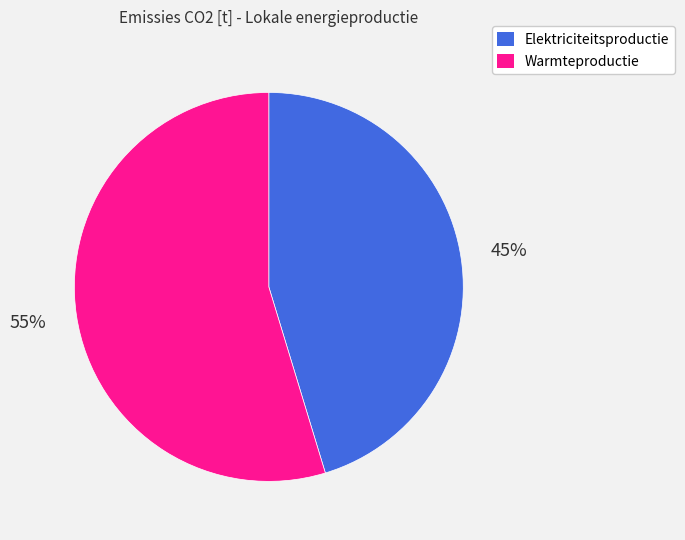

Which has a higher value, Warmteproductie or Elektriciteitsproductie?

Warmteproductie